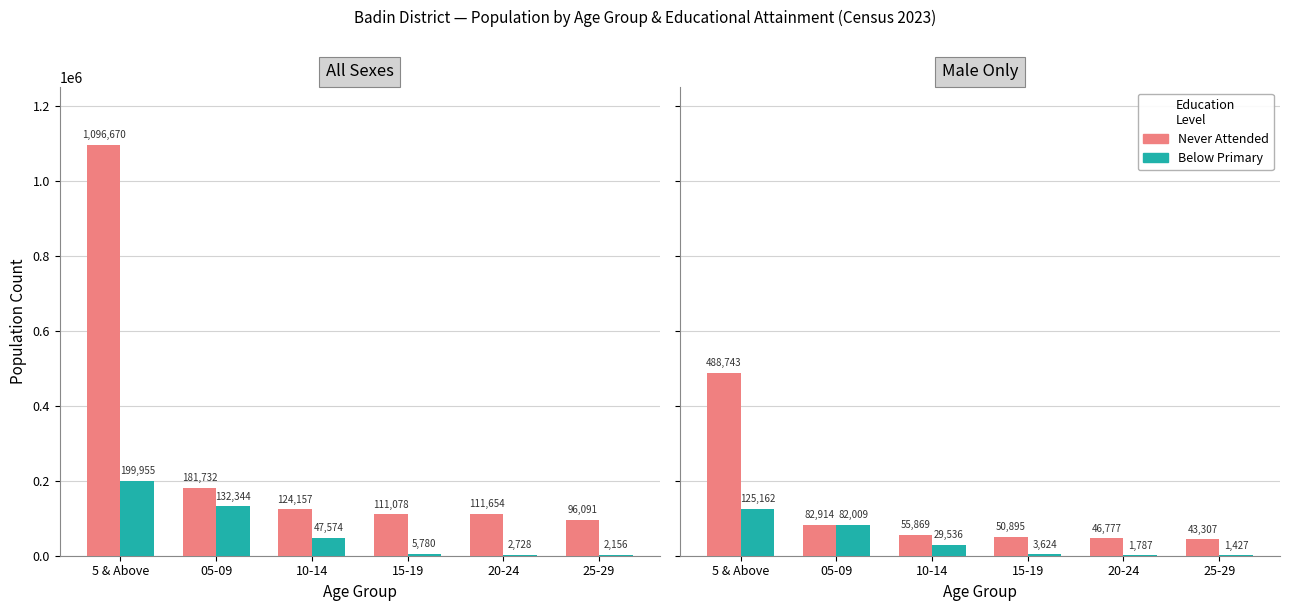

What is the difference between the maximum and minimum values in the Never Attended series?

445436